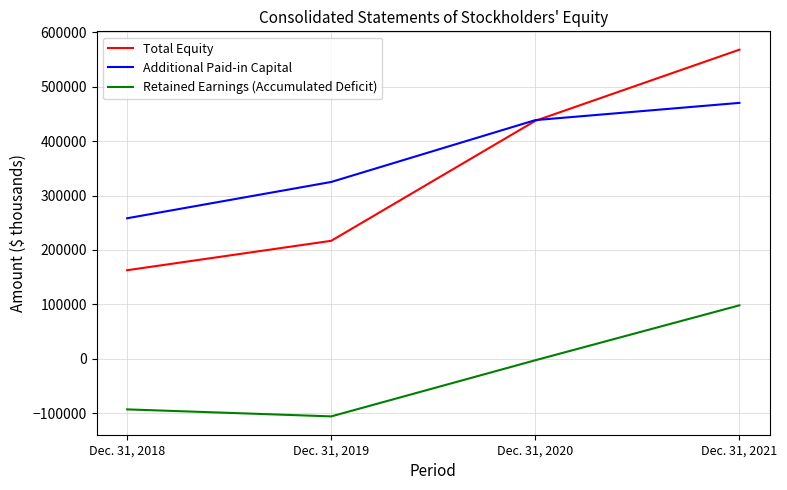

At which category is the sum across all series the highest?

Dec. 31, 2021